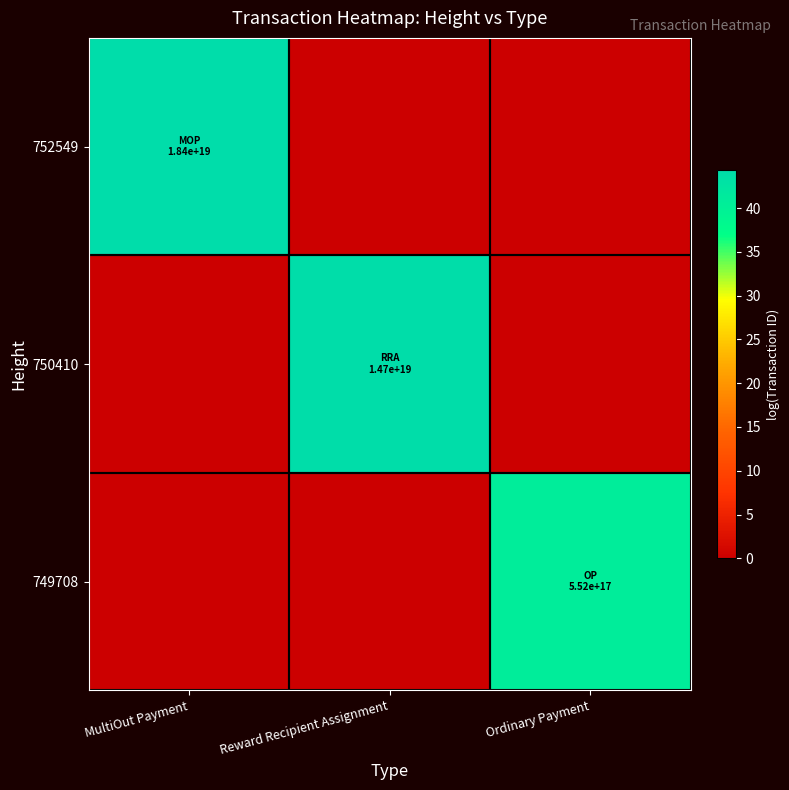

Count the number of data series in this chart.

3